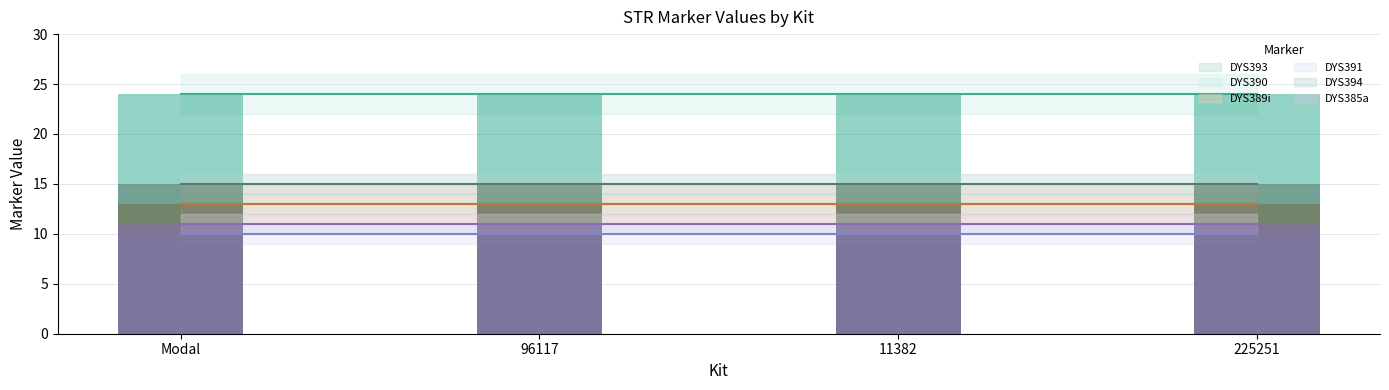

Between 225251 and 11382, which is larger?

225251